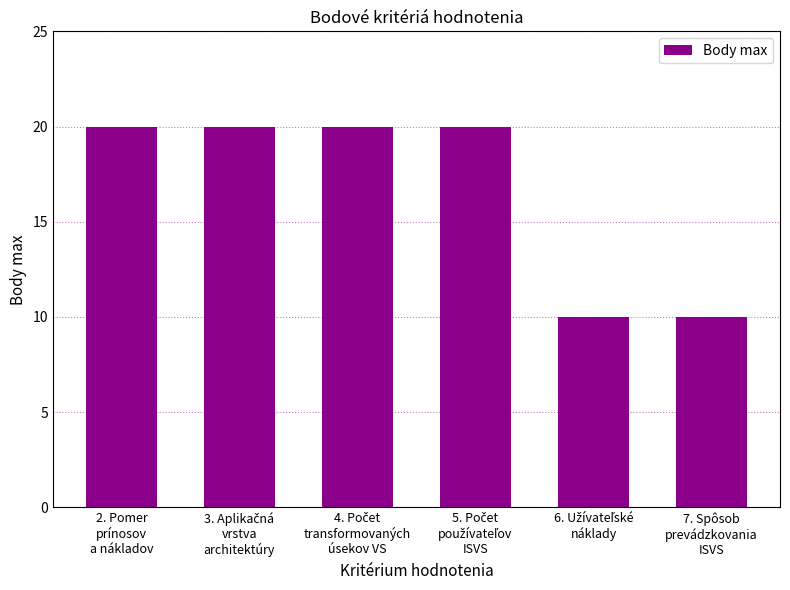

What is the maximum value shown in the chart?

20